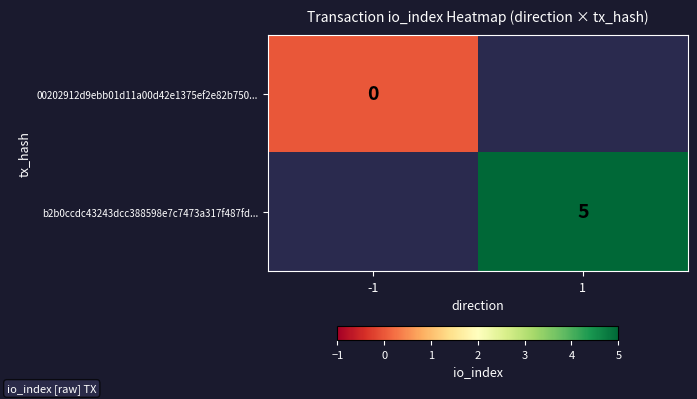

The value of b2b0ccdc43243dcc388598e7c7473a317f487fd... at 1 is 3. True or false?

False